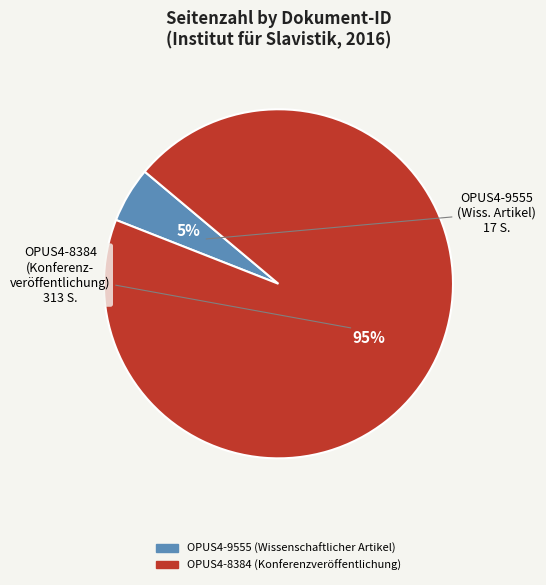

Rank the categories by value from highest to lowest.

OPUS4-8384 (Konferenzveröffentlichung), OPUS4-9555 (Wissenschaftlicher Artikel)